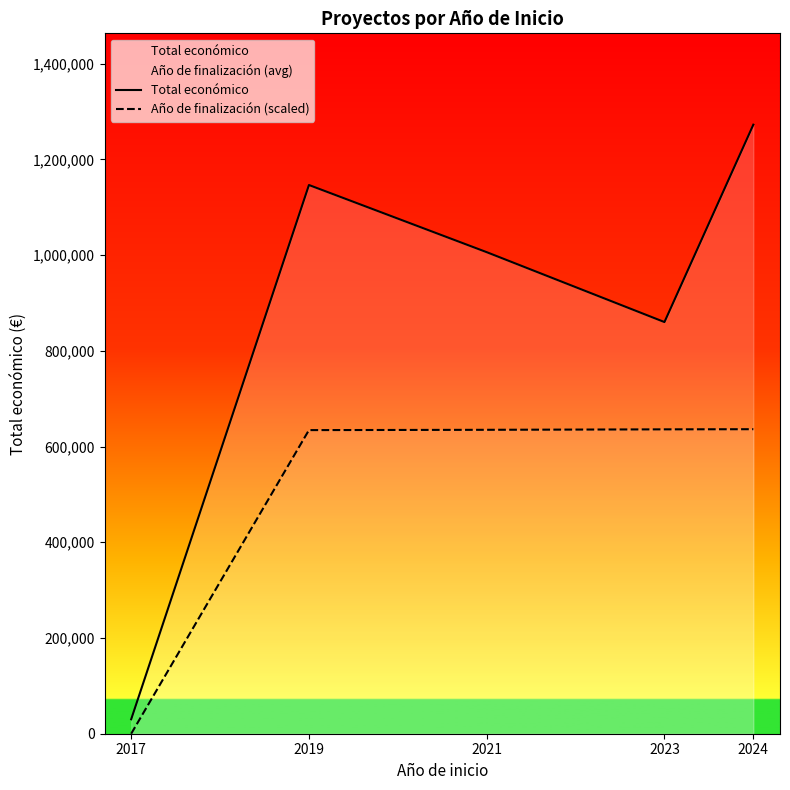

Reading left to right, transcribe all the data shown in this chart.

Total económico: 30200.0	1146307.0	1006002.0	860000.0	1272327.0
Año de finalización (scaled): 0.0	634280.4	634908.1	635849.7	636163.5